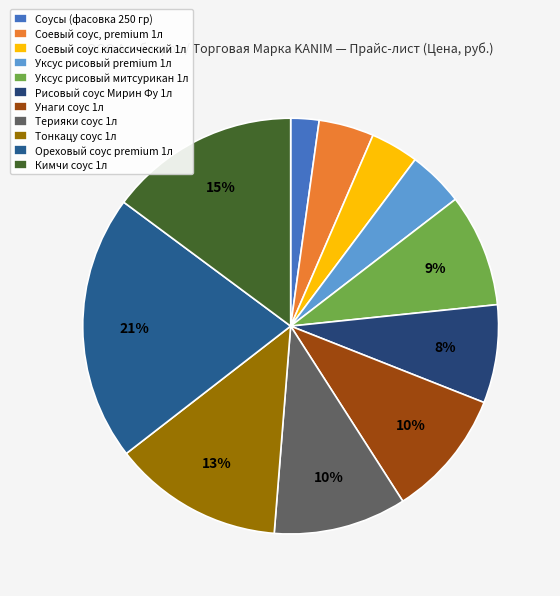

What percentage is the Соевый соус классический 1л slice, to the nearest percent?

4%